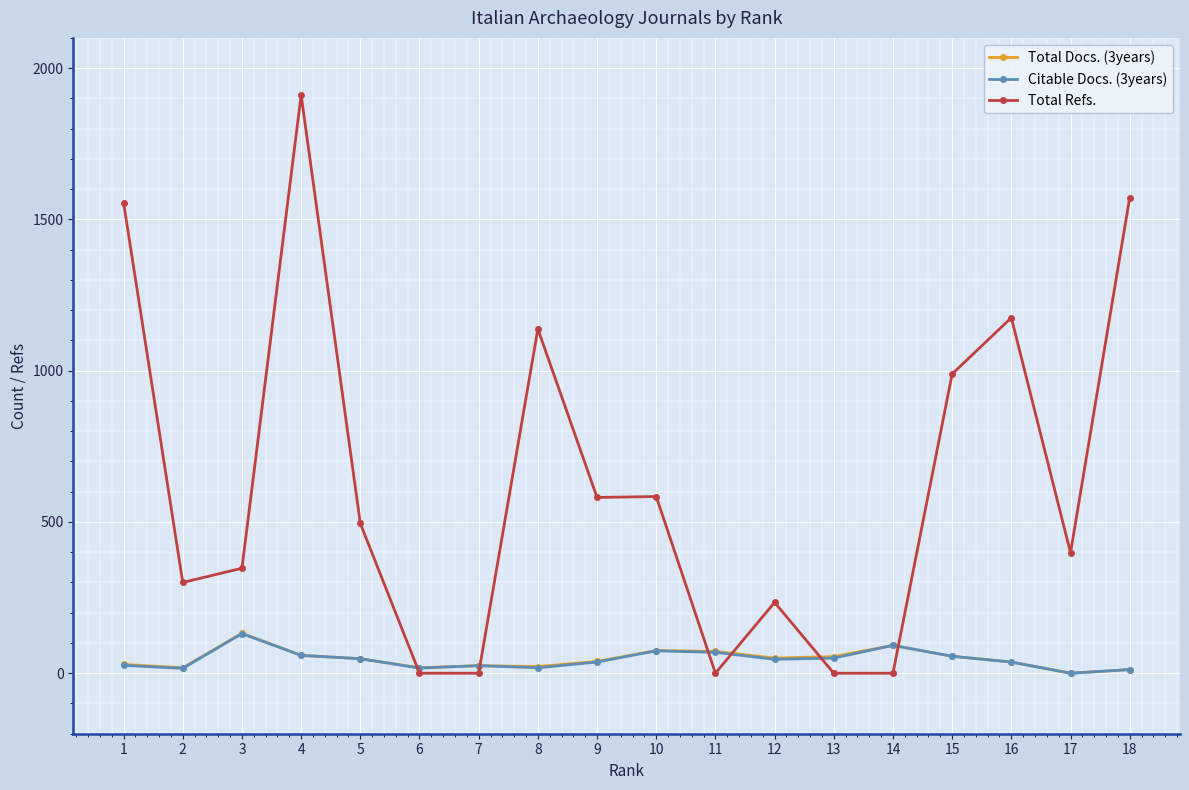

What is the difference between the Total Refs. values at 5 and 4?

1416